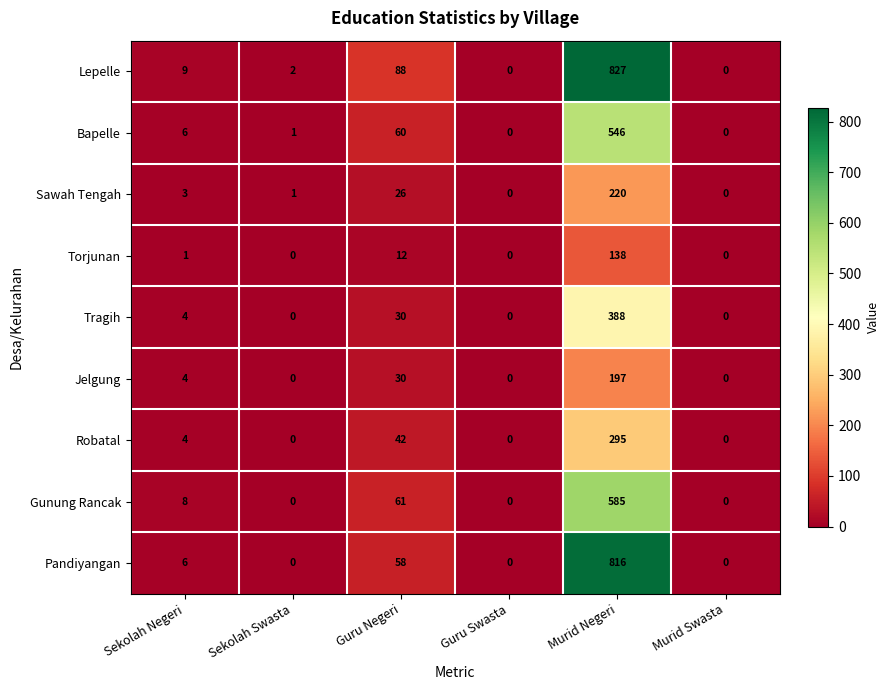

At how many categories does at least one series exceed 720?

1